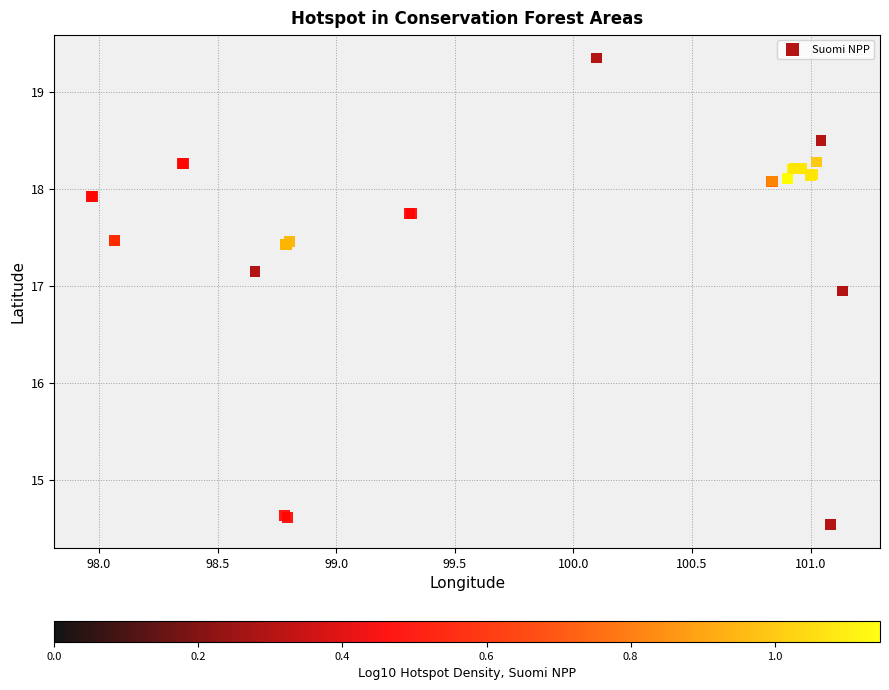

What Y value in the scatter plot is closest to 16?

16.9